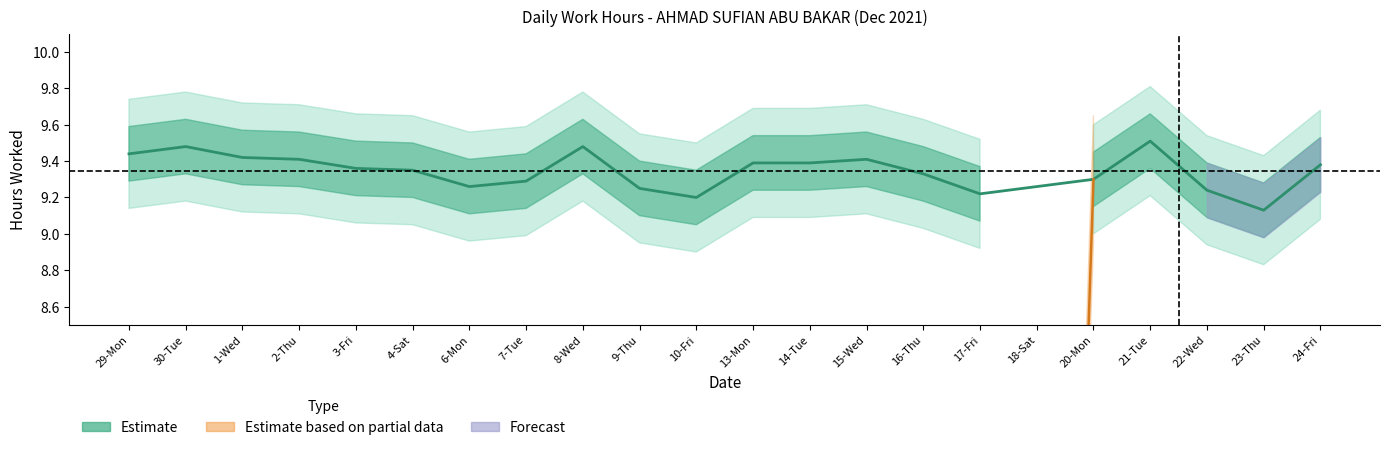

List the labels in order of value, largest first.

21-Tue, 30-Tue, 8-Wed, 29-Mon, 1-Wed, 2-Thu, 15-Wed, 13-Mon, 14-Tue, 24-Fri, 3-Fri, 4-Sat, 16-Thu, 20-Mon, 7-Tue, 6-Mon, 9-Thu, 22-Wed, 17-Fri, 10-Fri, 23-Thu, 18-Sat